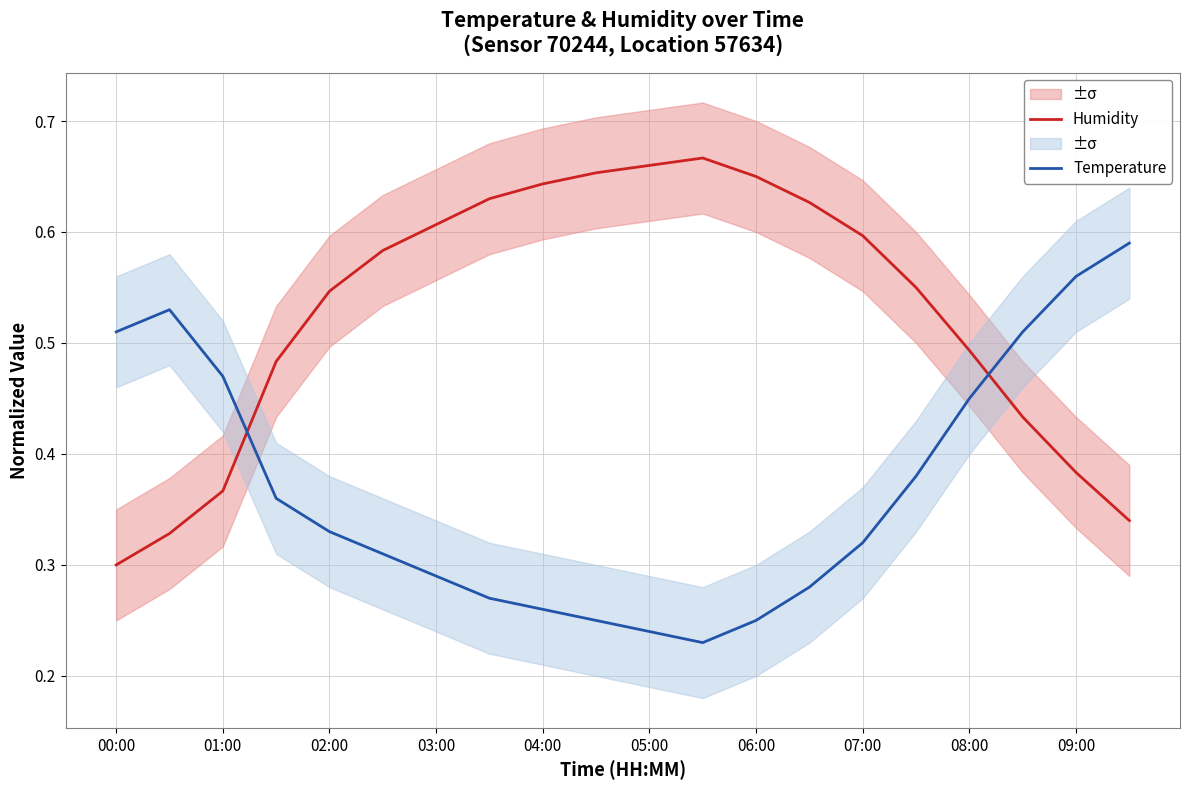

Is this an area chart (filled region under the line)?

No